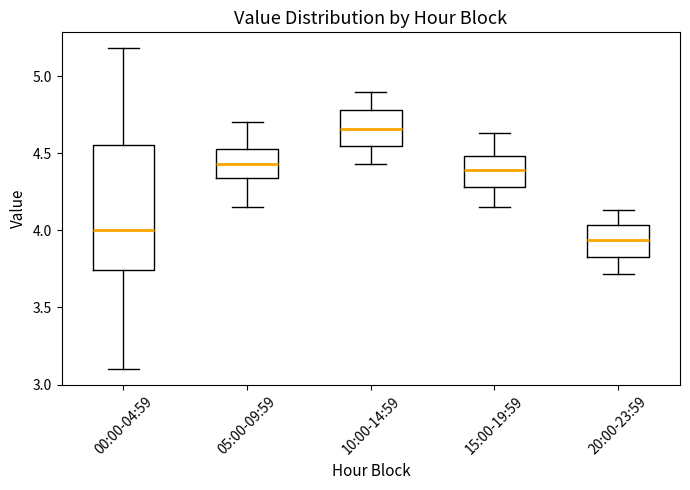

Which box has the highest median line?

10:00-14:59